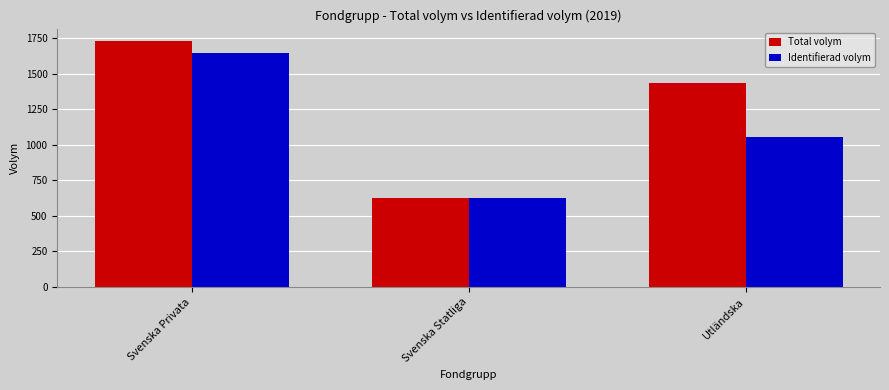

What is the value of the Identifierad volym bar at the 2nd from the left?

625.9